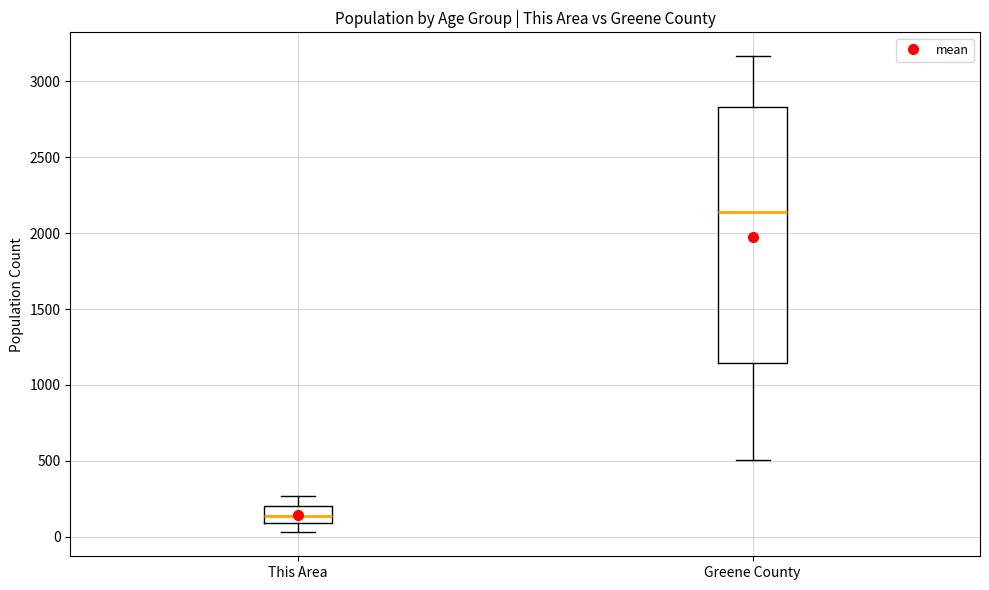

Reading left to right, transcribe this box plot: for each box, give where its median line is, the range the box spans, and where its two whiskers end, as read against the y-axis. The values are not printed on the chart, so give them approximately, as read against the axis.

This Area: median 150, box 100 to 200, whiskers 50 to 250
Greene County: median 2150, box 1150 to 2850, whiskers 500 to 3150